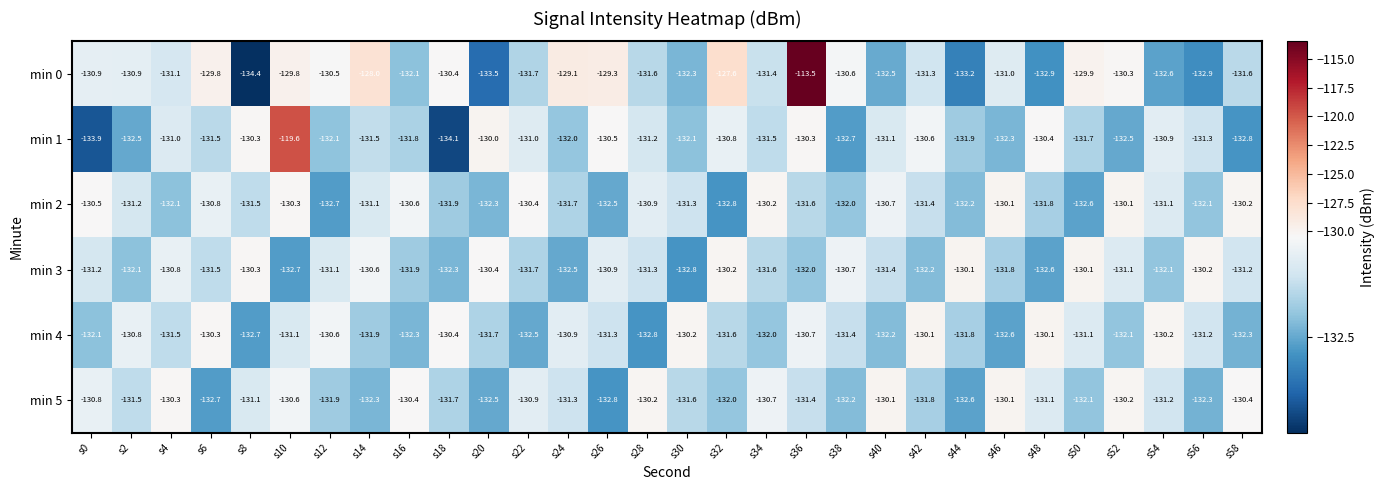

At which label does min 5 first exceed -131?

s0